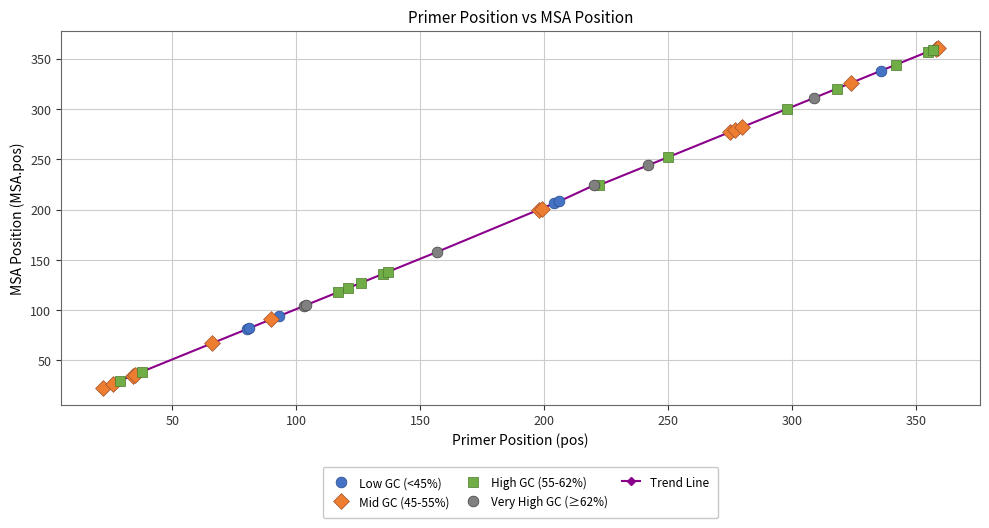

What is the value of the 5th point from the left?

36